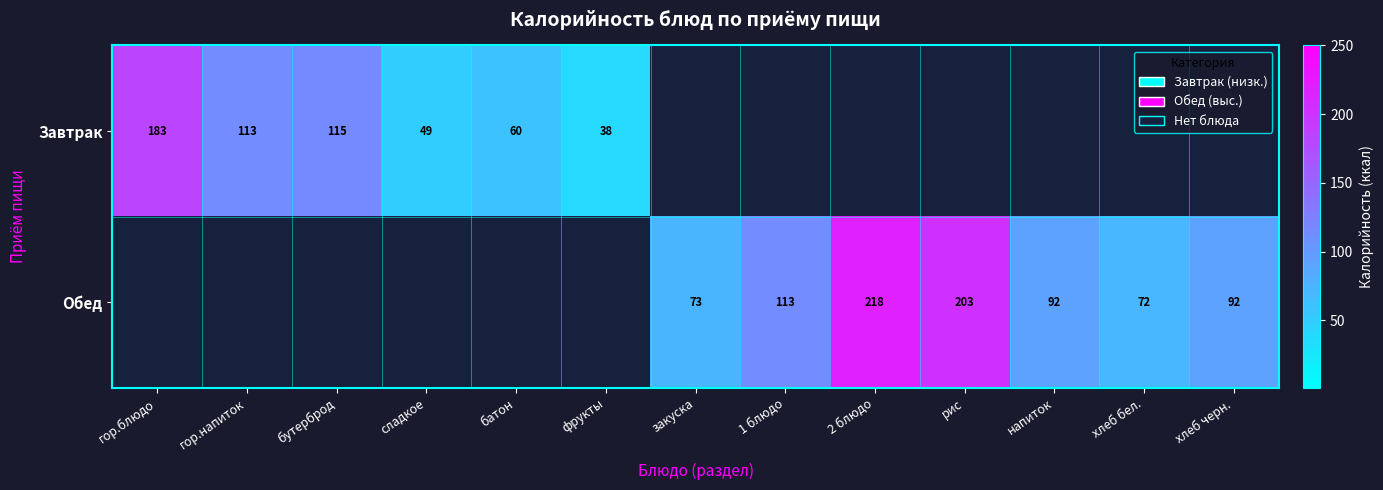

Is the value of Завтрак at бутерброд greater than the value of Обед at напиток?

Yes